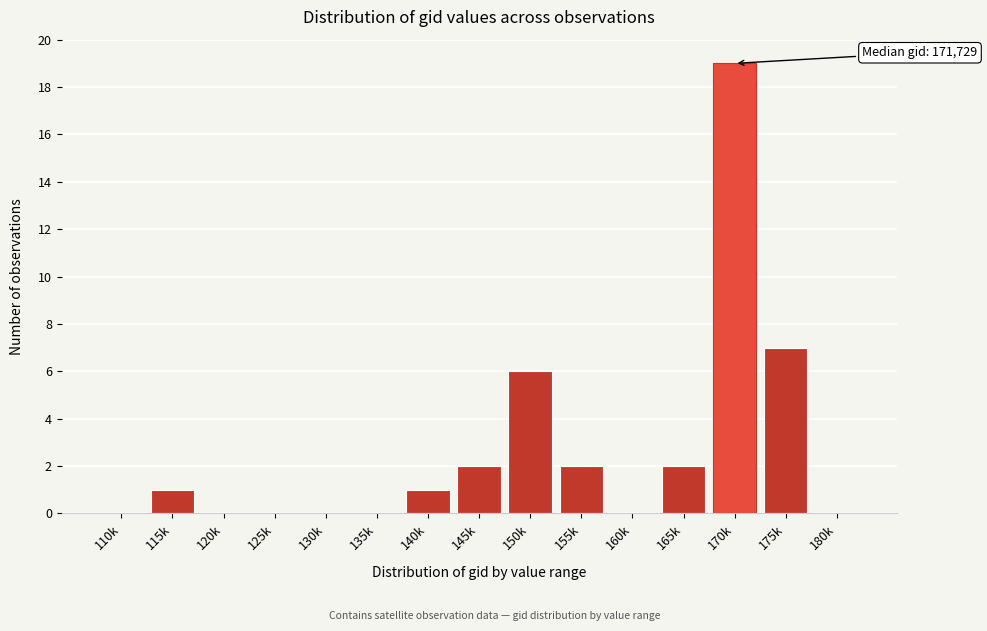

Reading left to right, what are all the values shown in this chart?

110k=0	115k=1	120k=0	125k=0	130k=0	135k=0	140k=1	145k=2	150k=6	155k=2	160k=0	165k=2	170k=19	175k=7	180k=0